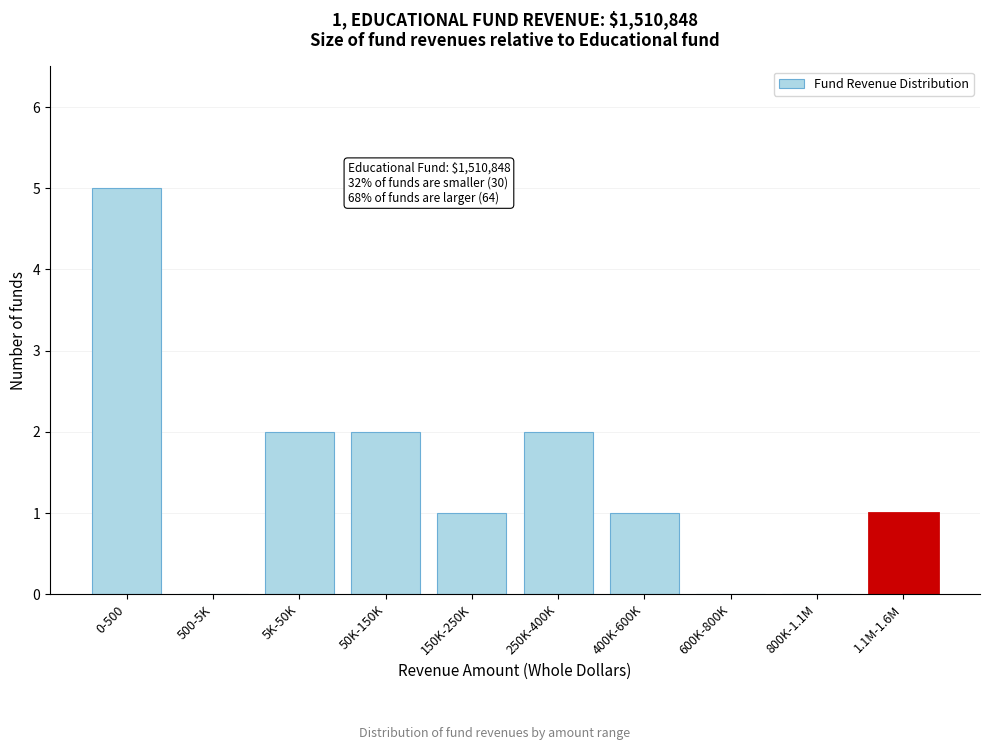

Reading right to left, what are all the values shown in this chart?

1.1M-1.6M=1	800K-1.1M=0	600K-800K=0	400K-600K=1	250K-400K=2	150K-250K=1	50K-150K=2	5K-50K=2	500-5K=0	0-500=5